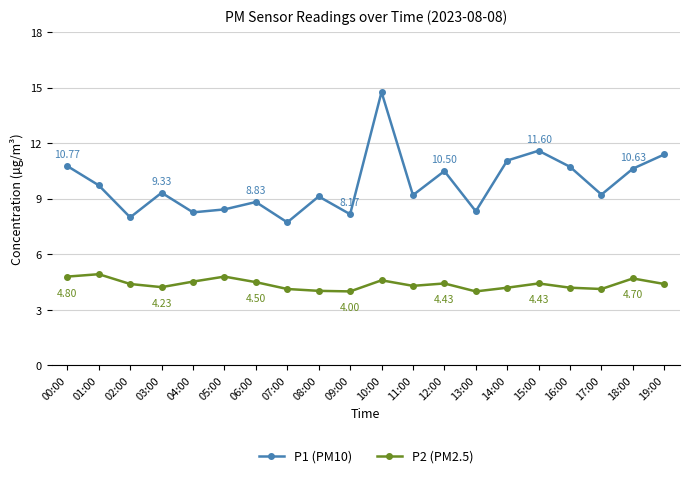

What is the difference between the maximum and minimum values in the P1 (PM10) series?

7.0